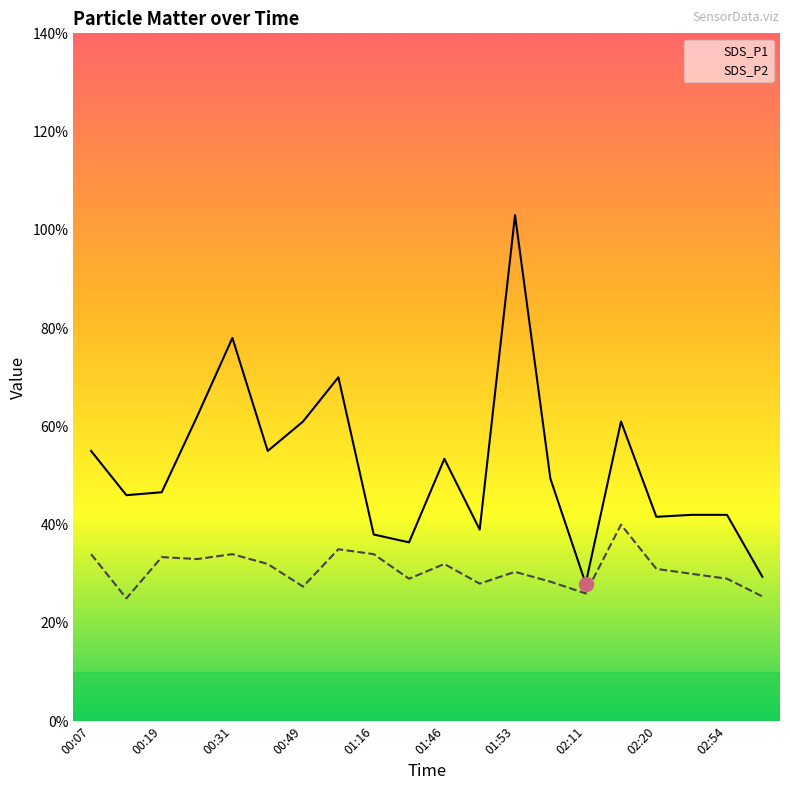

How many interior local peaks does the SDS_P2 series have?

6